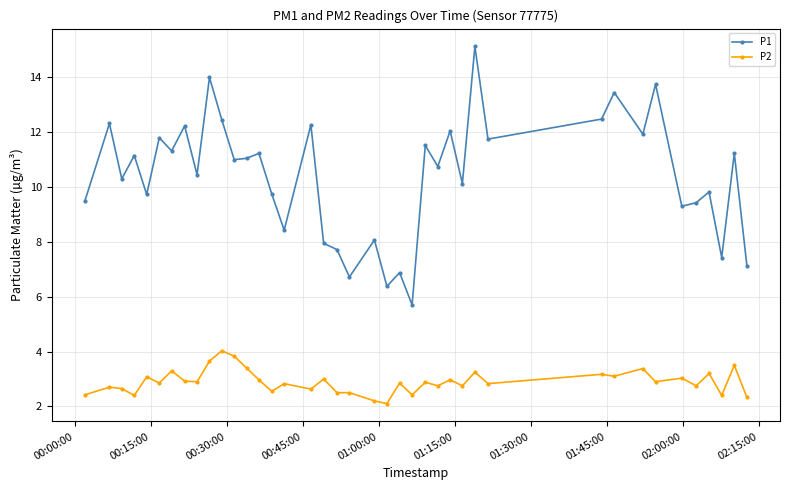

Which series has the largest total across all categories?

P1